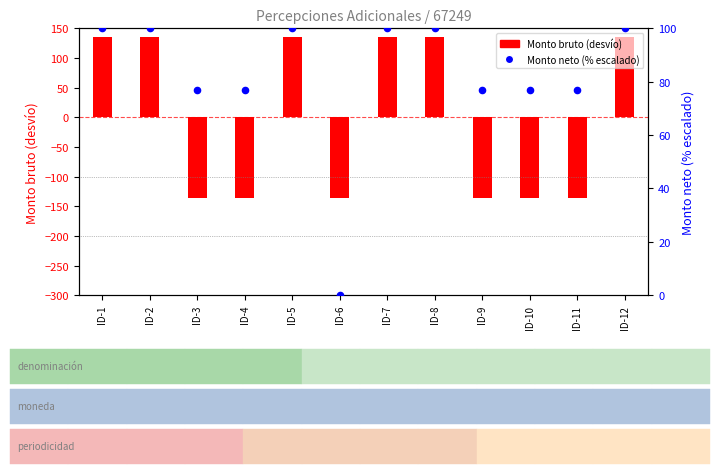

At which category is the sum across all series the highest?

ID-1